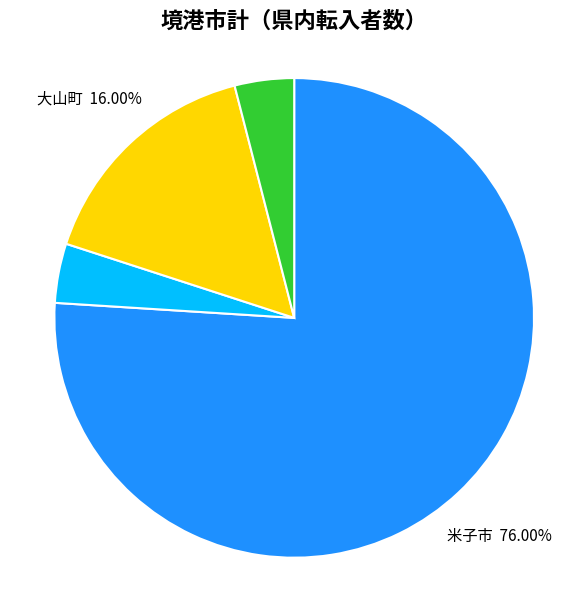

To the nearest percent, what is the combined percentage of 米子市 and 日吉津村?

80%